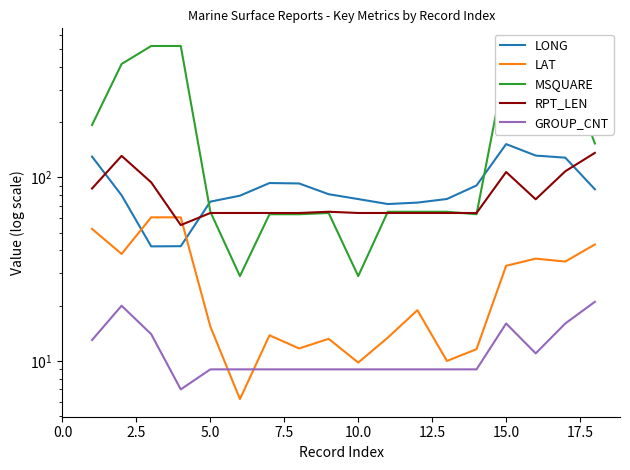

How many lines are shown in the chart?

5